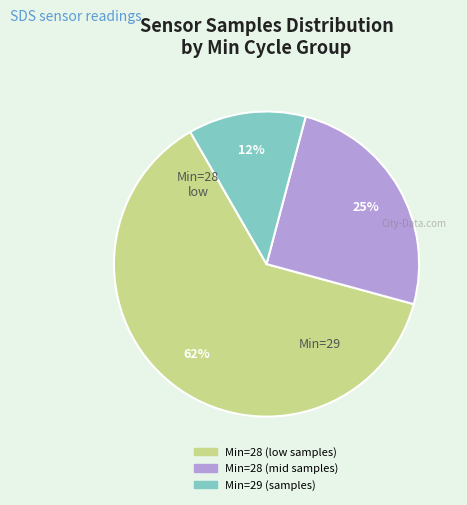

Is there a majority slice in this chart?

Yes